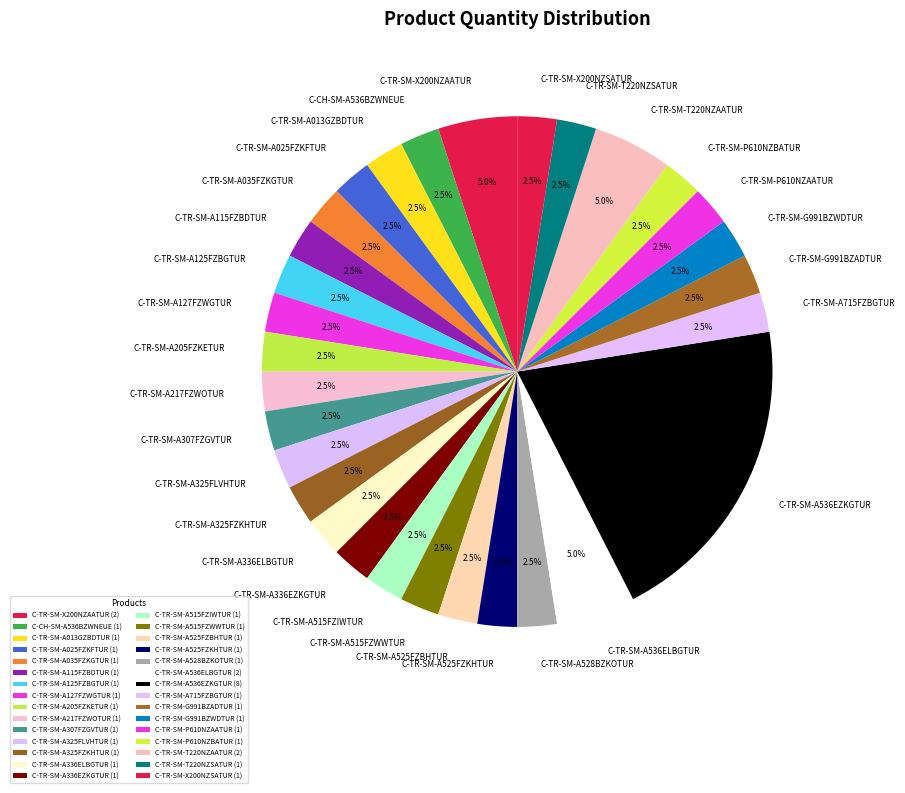

What percentage do C-TR-SM-A525FZBHTUR and C-TR-SM-A325FLVHTUR together represent?

5.0%